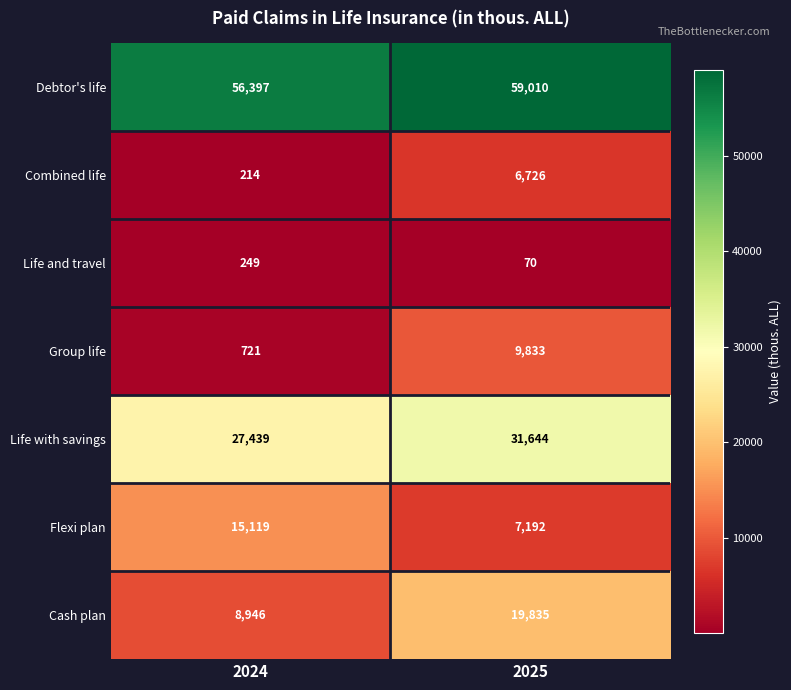

Where is Life and travel nearest to the value 159?

2025